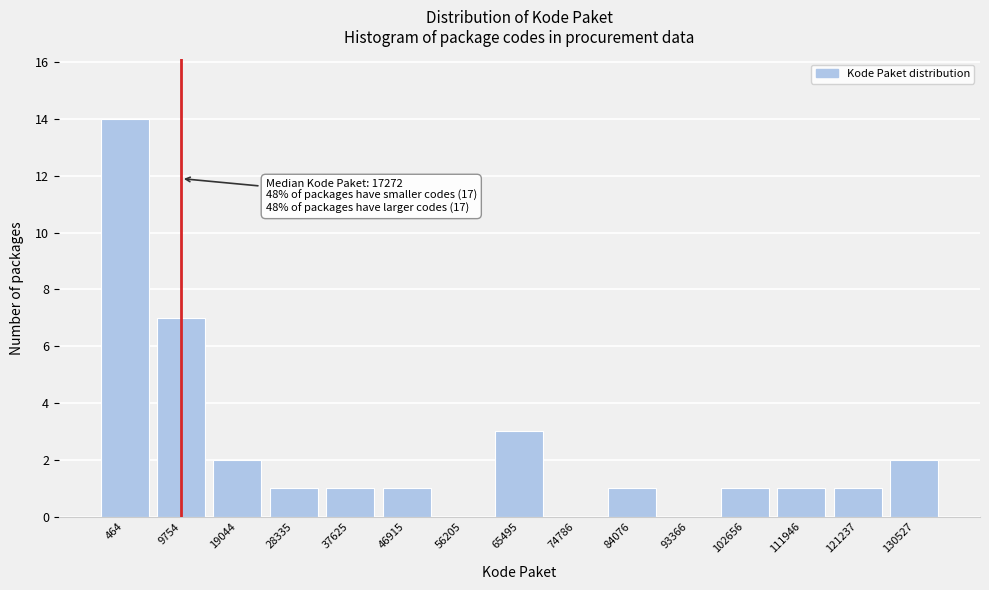

Reading left to right, transcribe all the data shown in this chart.

464=14	9754=7	19044=2	28335=1	37625=1	46915=1	56205=0	65495=3	74786=0	84076=1	93366=0	102656=1	111946=1	121237=1	130527=2